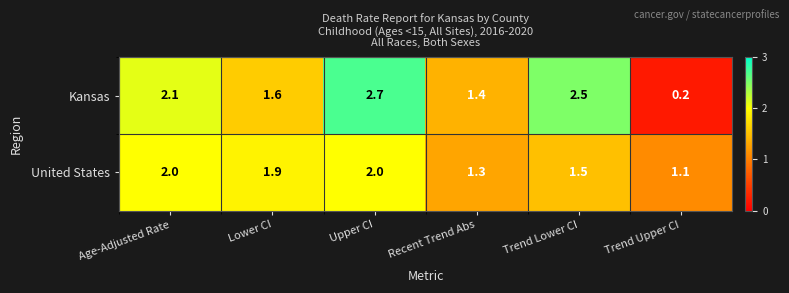

List the series in order of their peak value, highest first.

Kansas, United States